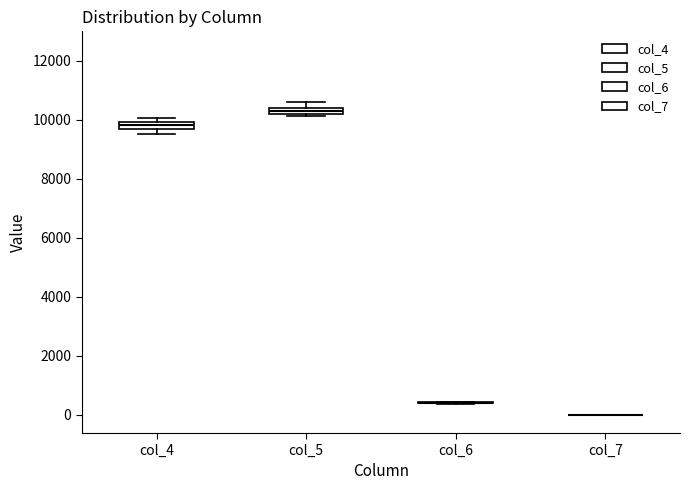

Where is the lower edge of the box for col_5 on the y-axis? The values are not printed on the chart, so give them approximately, as read against the axis.

10200